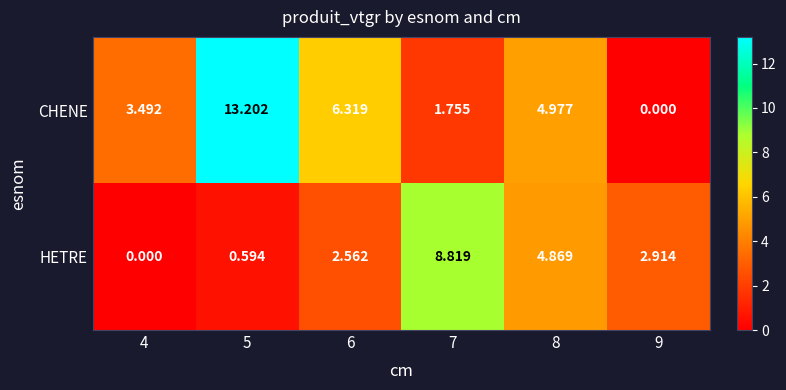

Rank the series by their maximum value, from lowest to highest.

HETRE, CHENE